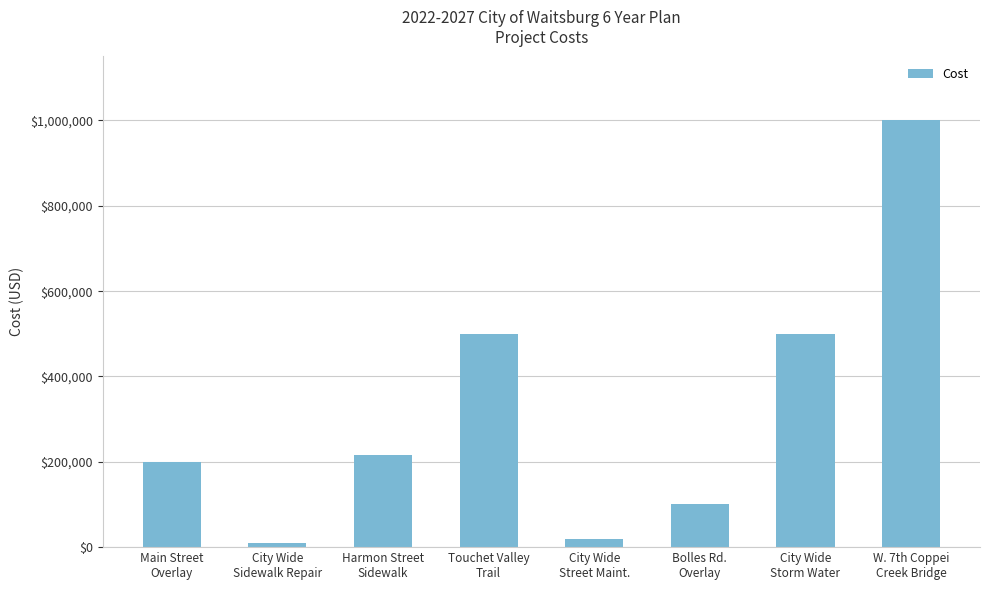

What position from the left is City Wide
Storm Water?

7